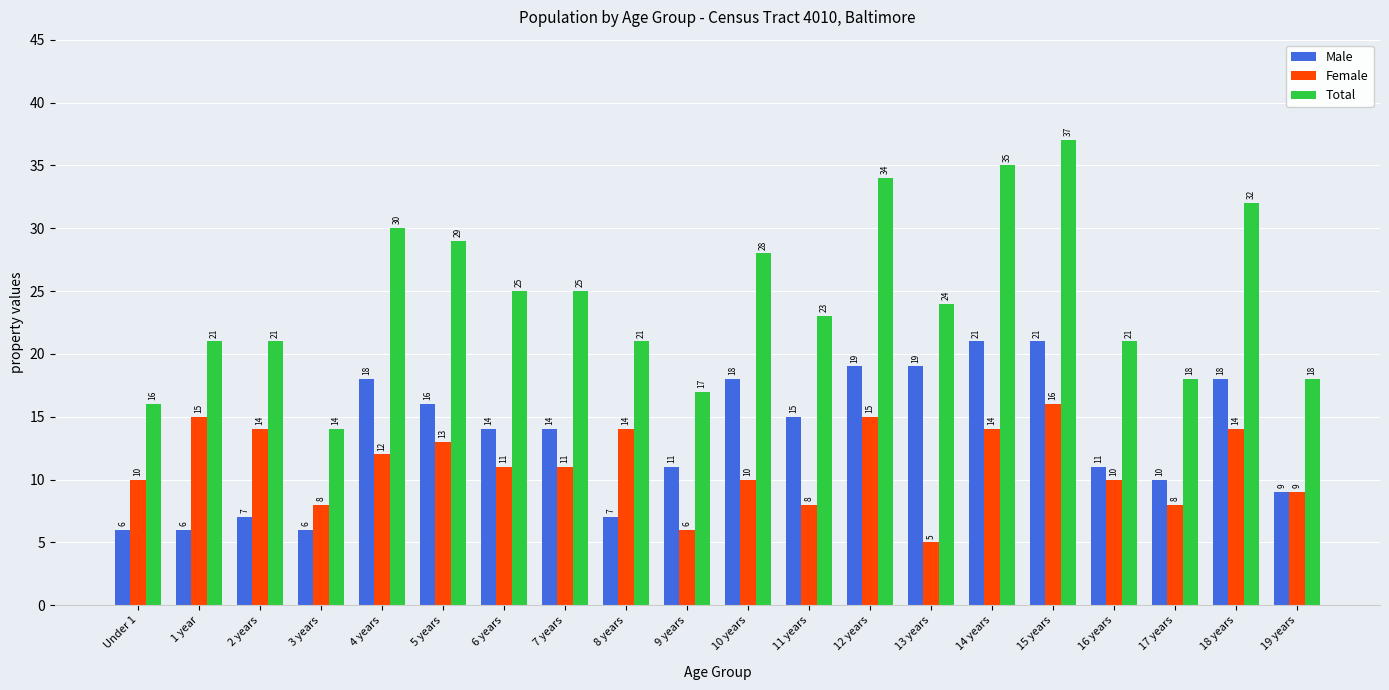

Is it true that Female equals 8 at 11 years?

True